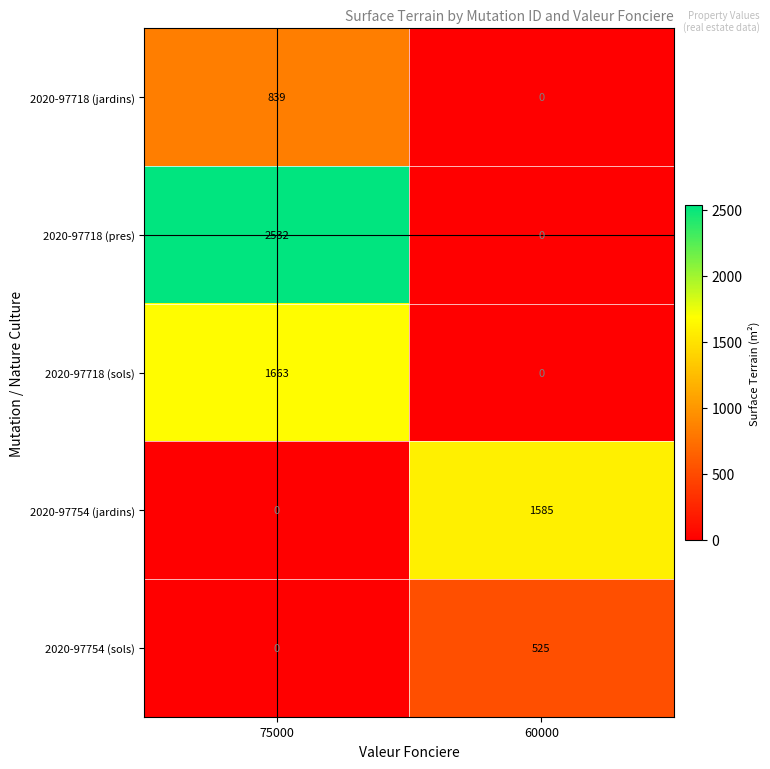

How many values in the 2020-97718 (pres) series are below 2532?

1